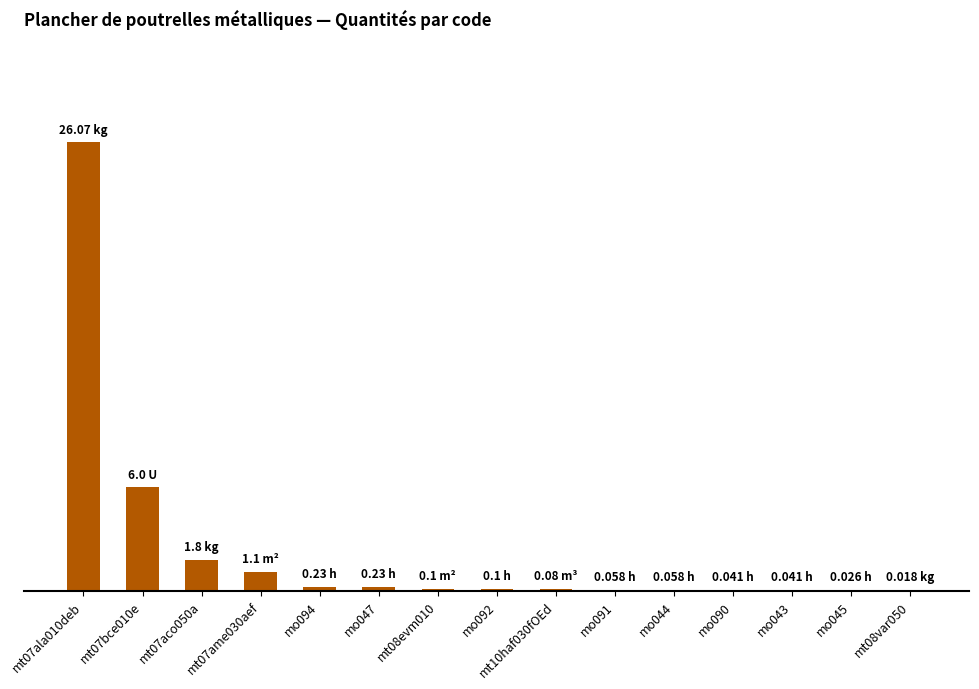

Are the bars horizontal?

No